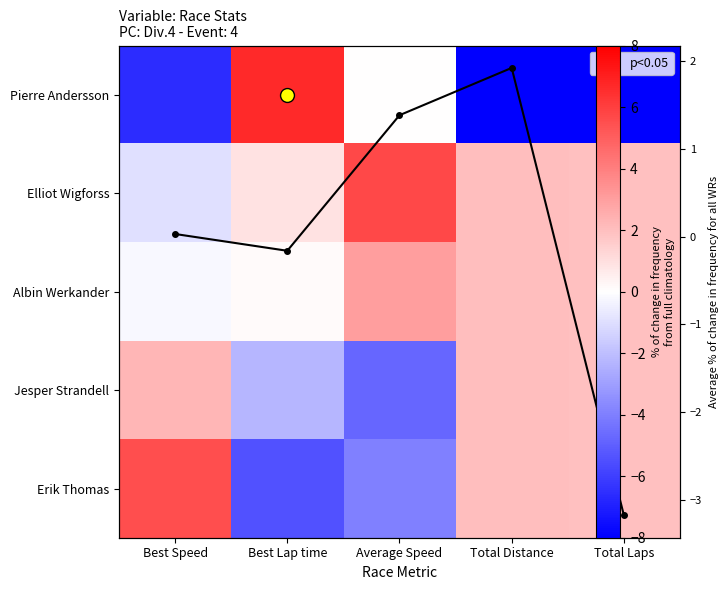

The Jesper Strandell series shows 2.3 at Best Speed. True or false?

True